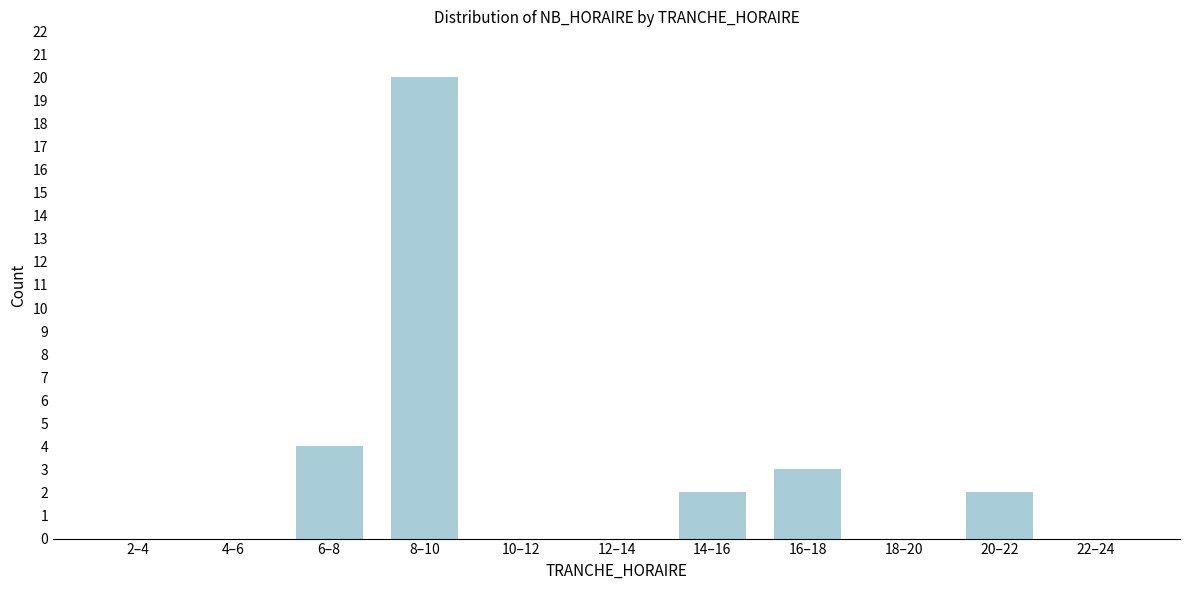

Reading right to left, extract all data points from this chart.

22–24=0	20–22=2	18–20=0	16–18=3	14–16=2	12–14=0	10–12=0	8–10=20	6–8=4	4–6=0	2–4=0